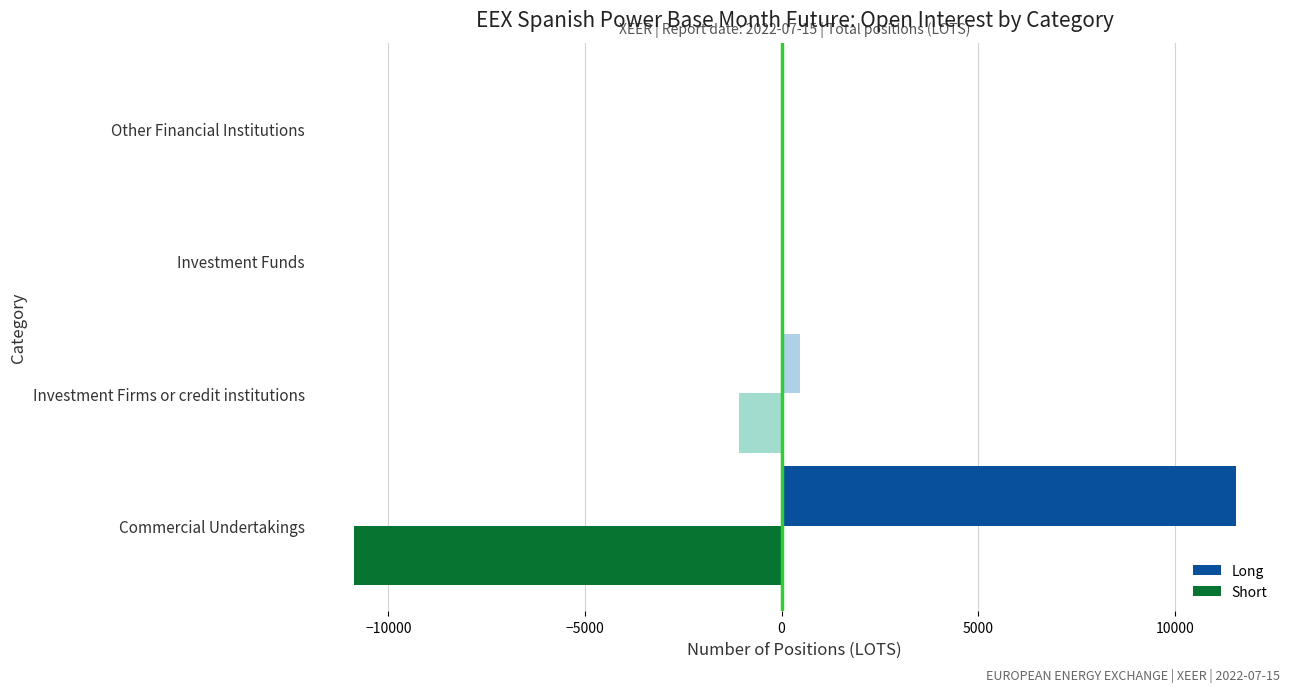

Where is Short nearest to the value -5442?

Investment Firms or credit institutions